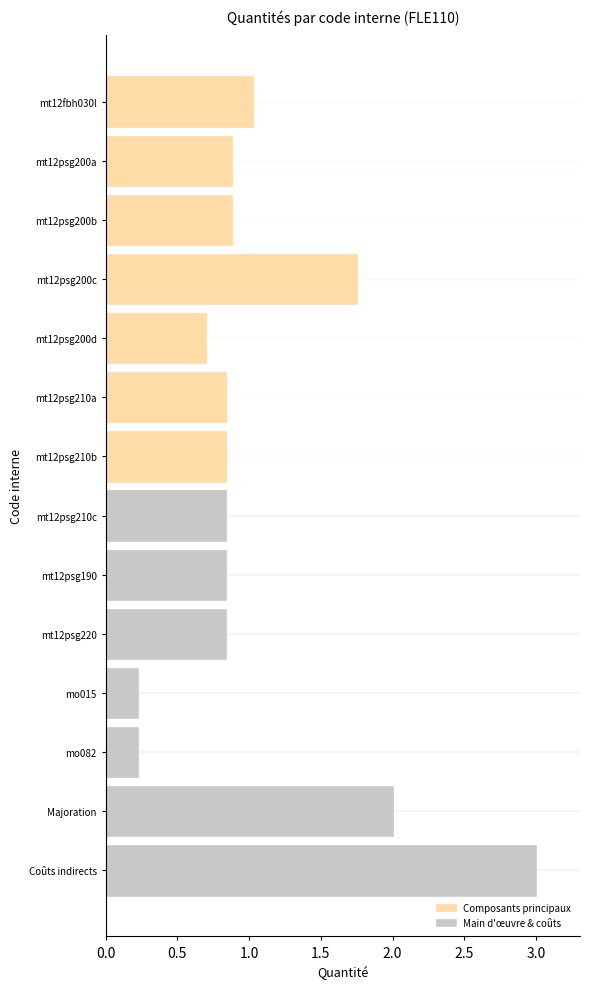

What are all the series names shown in the legend?

Composants principaux, Main d'œuvre & coûts